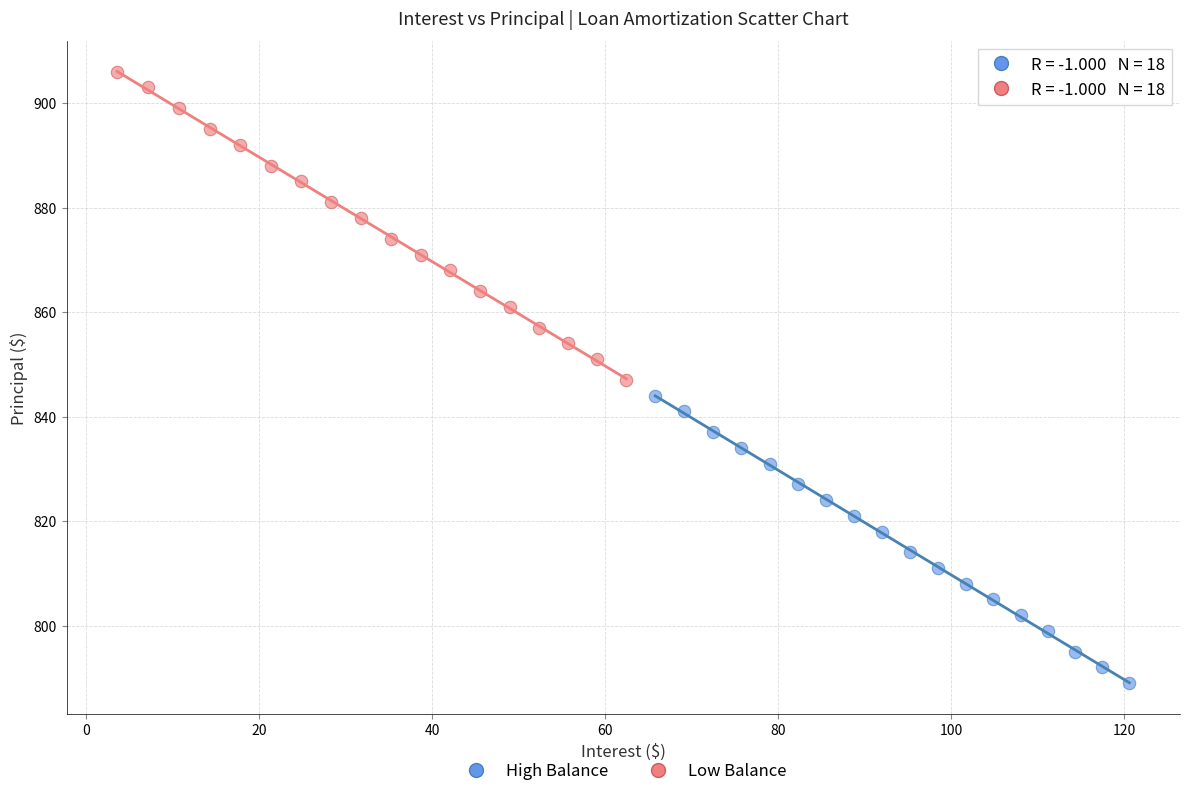

What are all the series names shown in the legend?

High Balance, Low Balance